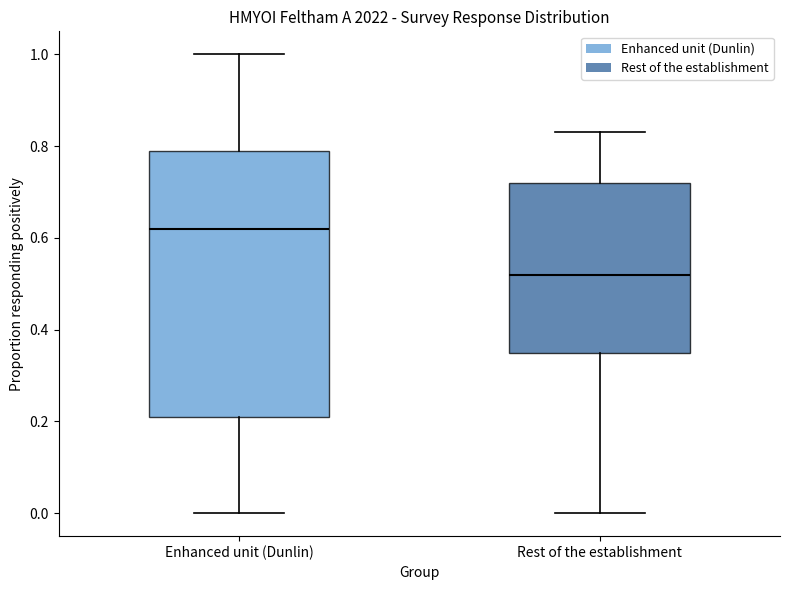

Reading left to right, transcribe this box plot: for each box, give where its median line is, the range the box spans, and where its two whiskers end, as read against the y-axis. The values are not printed on the chart, so give them approximately, as read against the axis.

Enhanced unit (Dunlin): median 0.62, box 0.22 to 0.80, whiskers 0.00 to 1.00
Rest of the establishment: median 0.52, box 0.36 to 0.72, whiskers 0.00 to 0.84